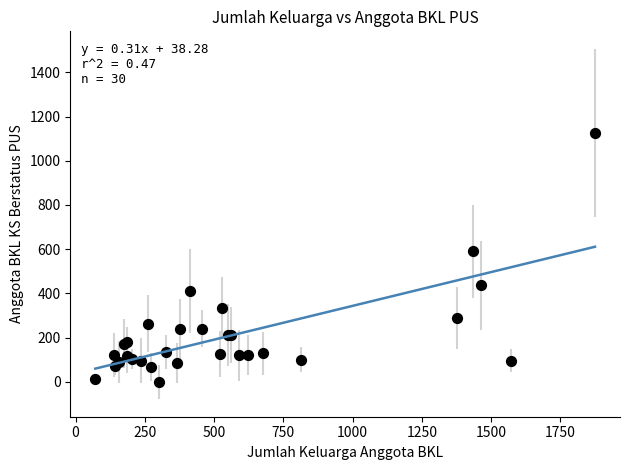

What Y value in the scatter plot is closest to 563?

590